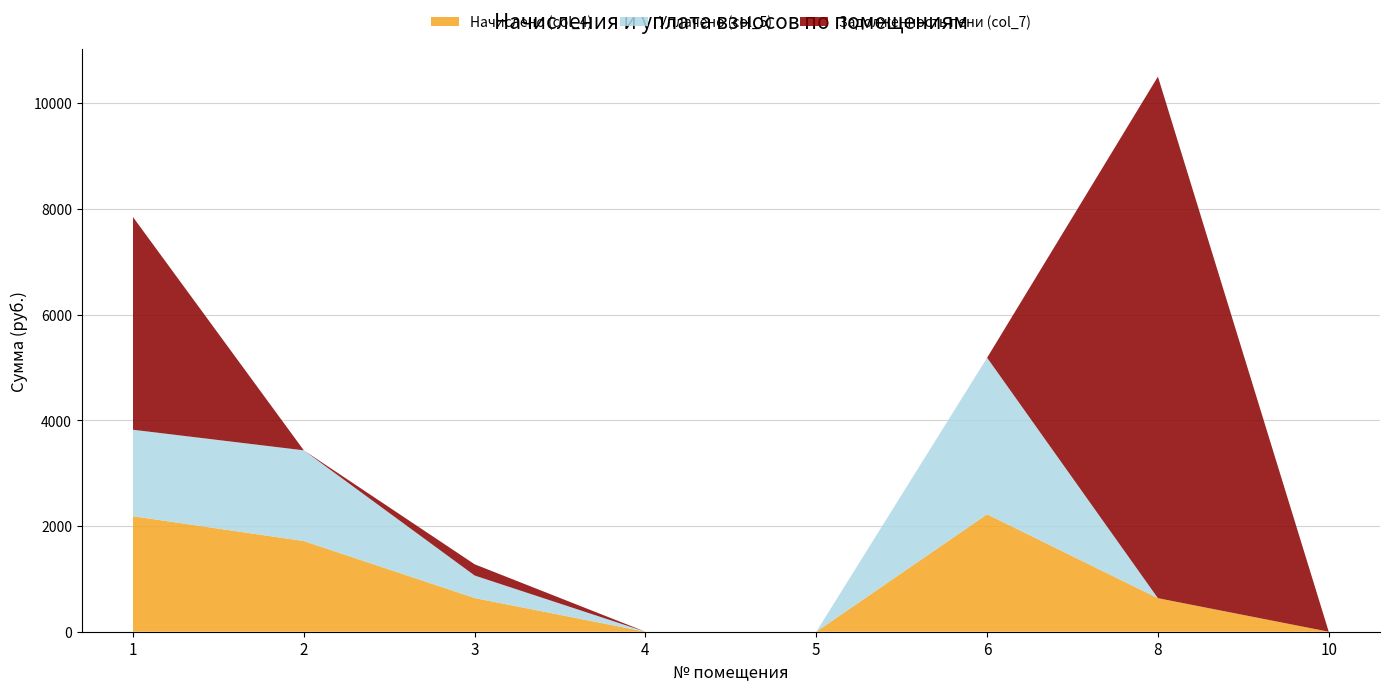

Reading left to right, list all the values displayed in this chart.

Начислено (col_4): 2184.9	1715.7	637.9	0.0	0.0	2221.6	634.2	0.0
Уплачено (col_5): 1636.0	1715.7	425.3	0.0	0.0	2962.1	0.0	0.0
Задолженность пени (col_7): 4023.3	0.0	212.6	0.0	0.0	0.0	9867.7	0.0